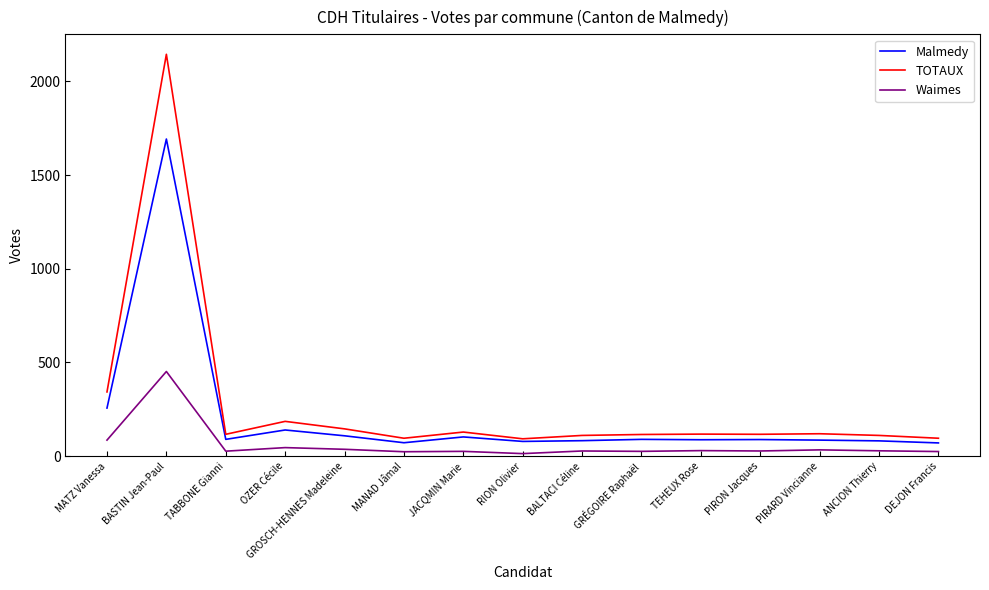

What are all the series names shown in the legend?

Malmedy, TOTAUX, Waimes